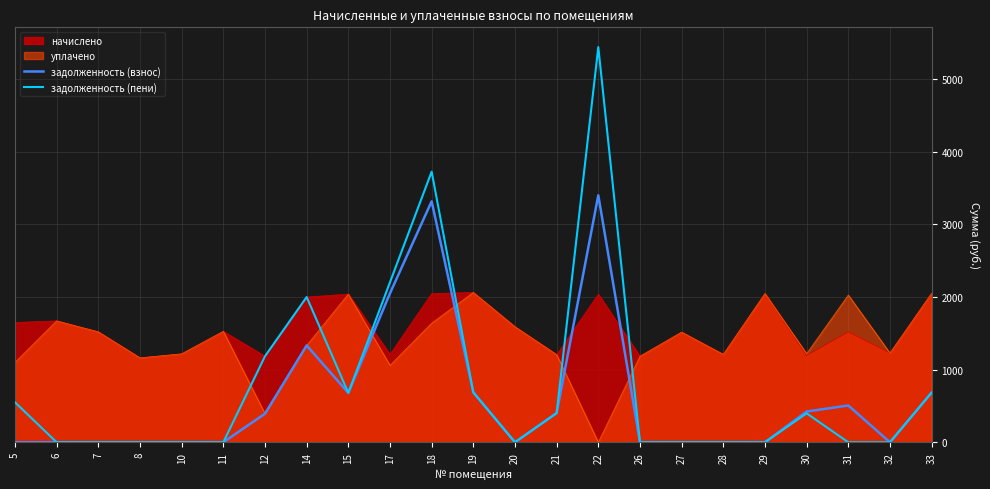

Where is задолженность (взнос) nearest to the value 1699?

17